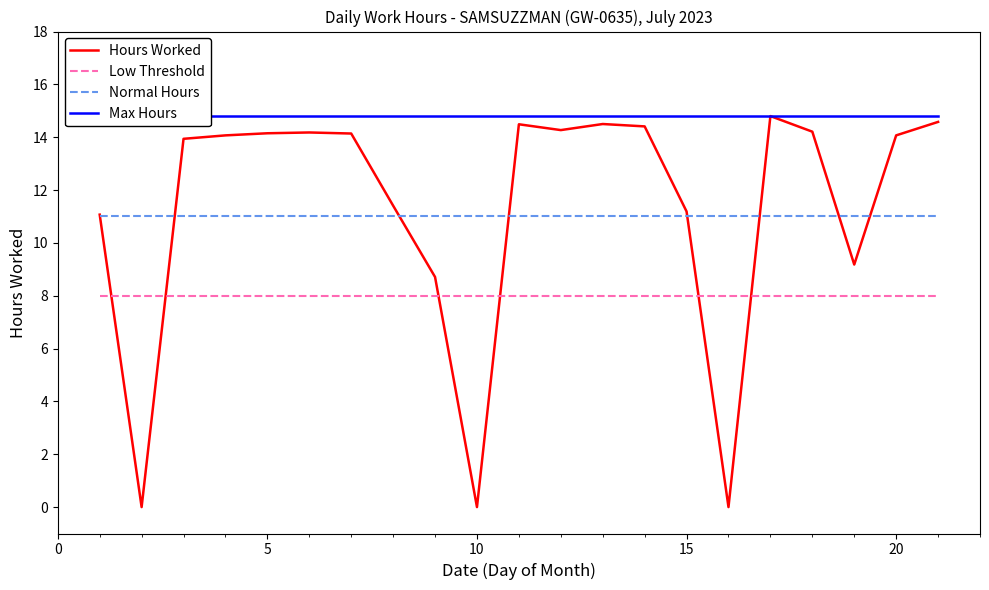

What is the maximum value for Normal Hours?

11.0